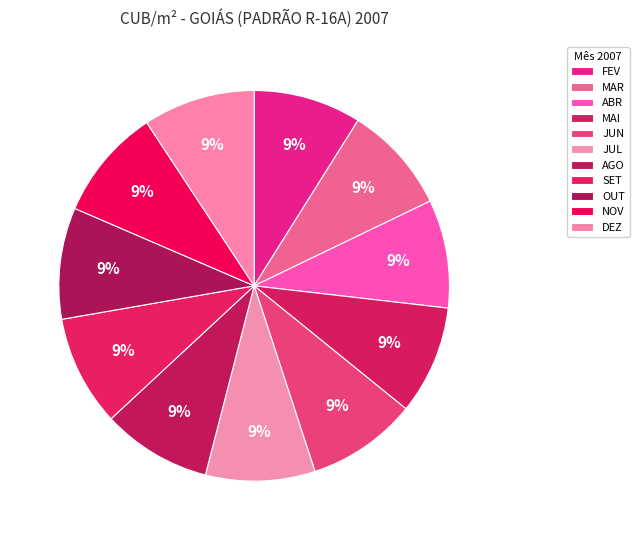

What is the ratio of the value at DEZ to the value at NOV?

1.0